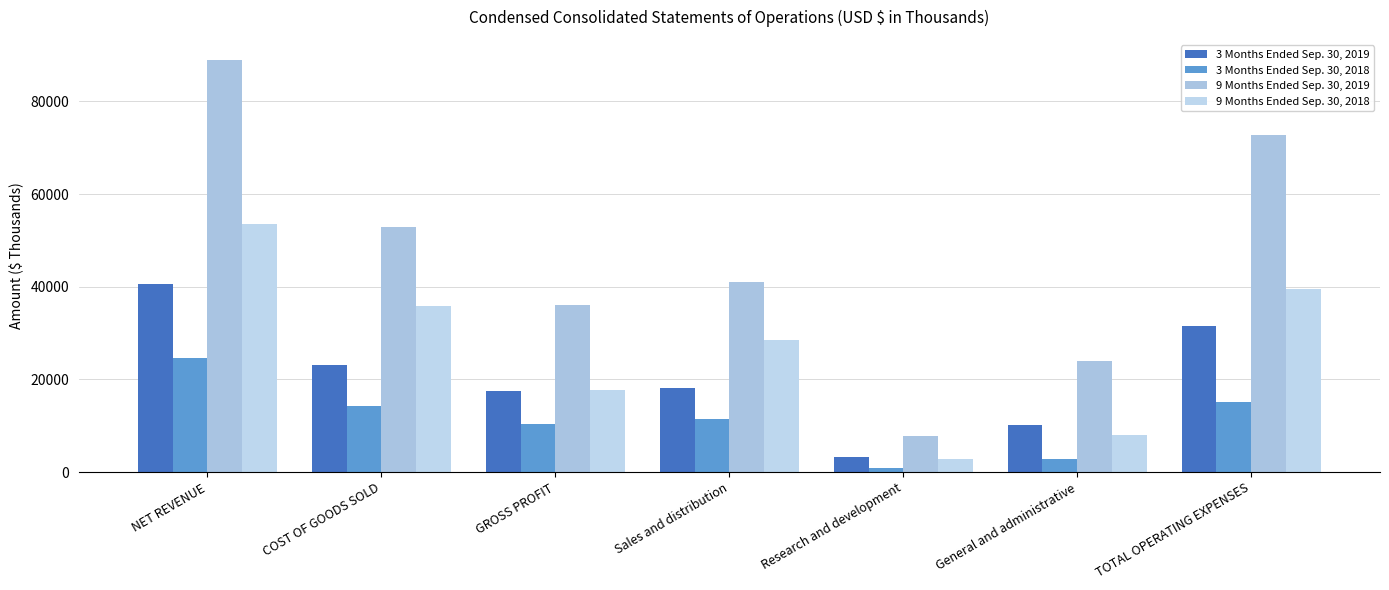

What is the total value across all series at GROSS PROFIT?

81552